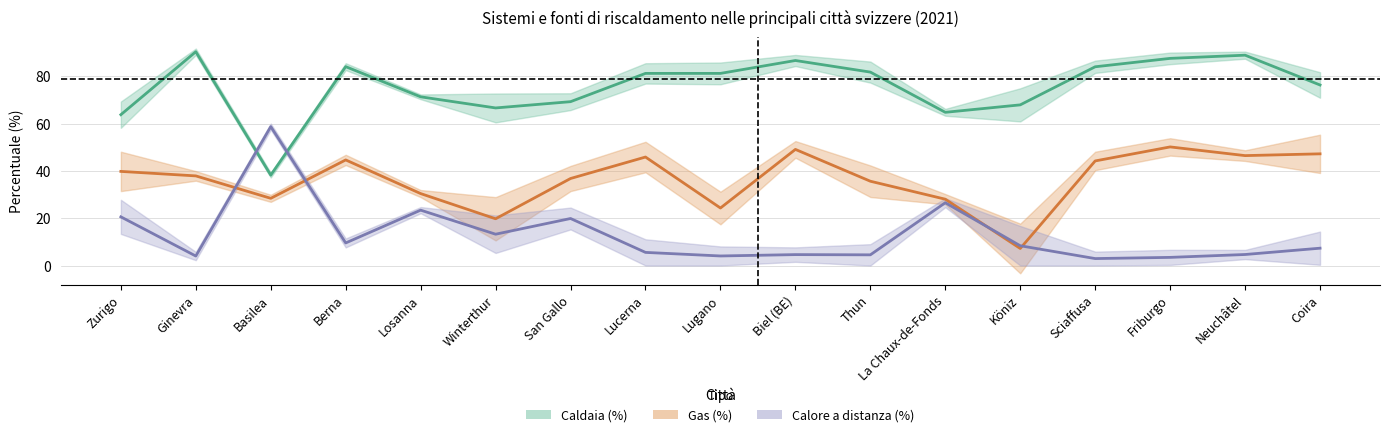

What is the label of the 2nd point from the right?

Neuchâtel